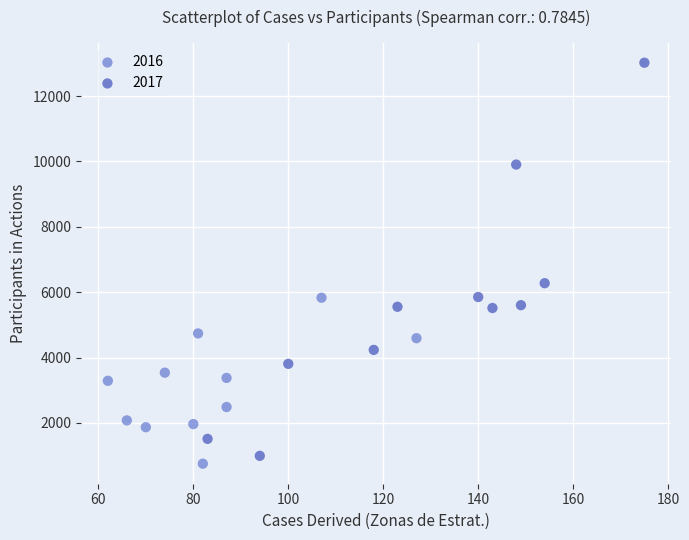

Which series has the largest Y range (max minus min)?

2017